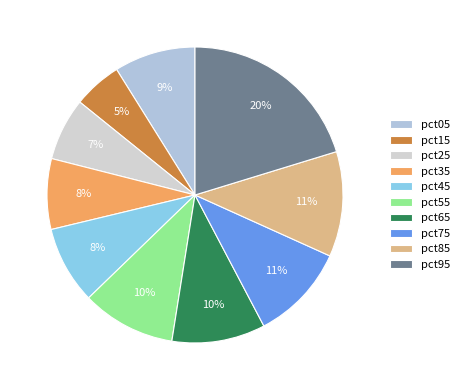

What is the smallest slice in the pie chart?

pct15